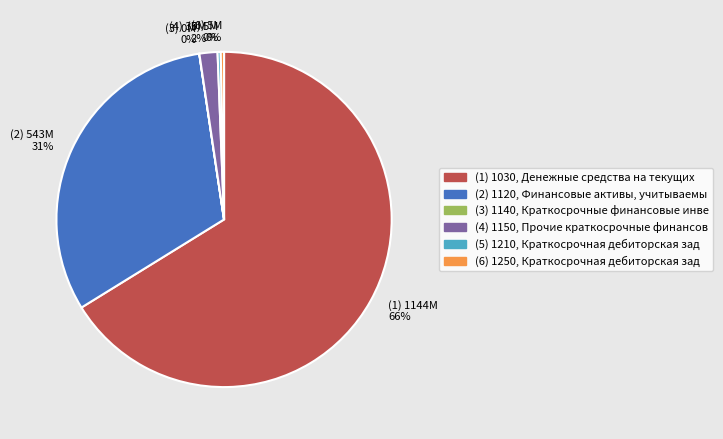

Between (4) 30M 2% and (2) 543M 31%, which is larger?

(2) 543M 31%